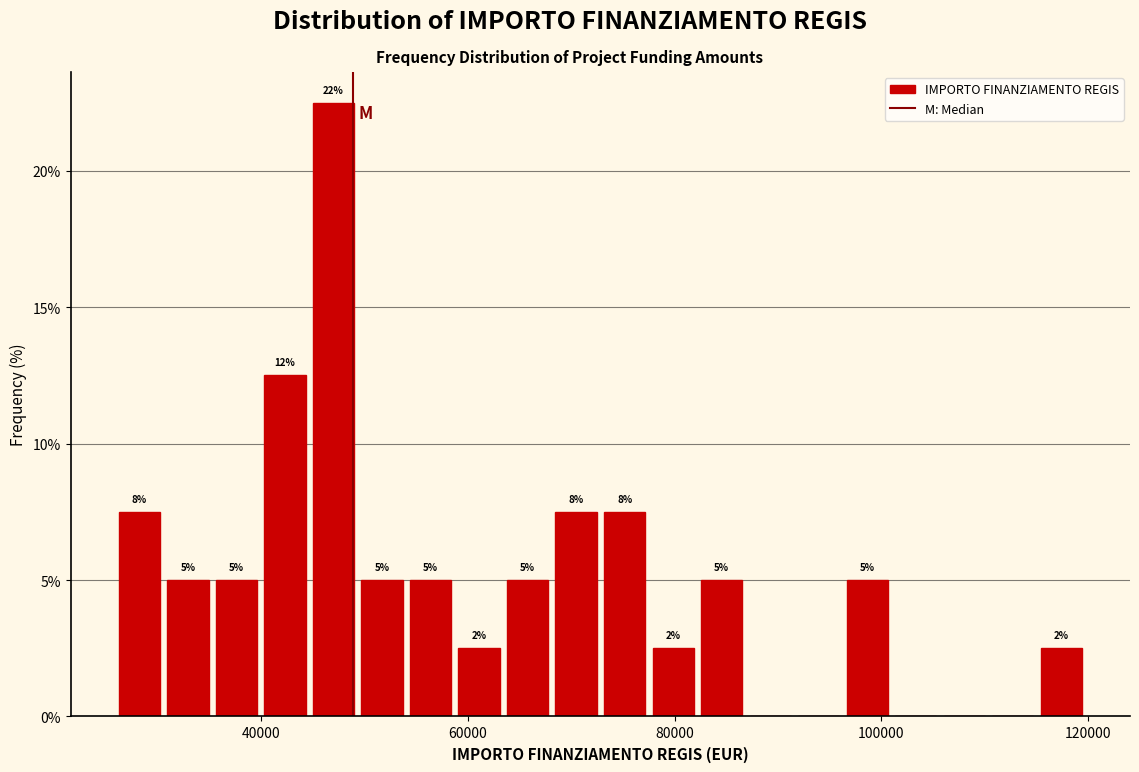

Read against the x-axis, roughly where is the centre of the tallest bar?

46000